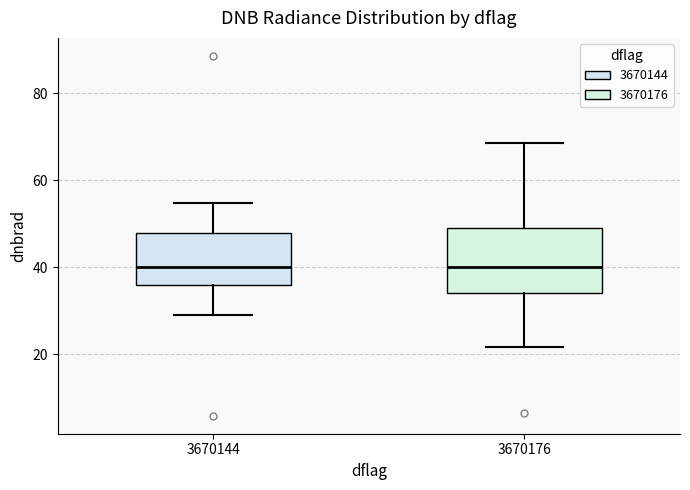

Reading left to right, read every box against the y-axis: the position of its median line, the range the box covers, and the ends of its whiskers. The values are not printed on the chart, so give them approximately, as read against the axis.

3670144: median 40, box 36 to 48, whiskers 30 to 54
3670176: median 40, box 34 to 50, whiskers 22 to 68